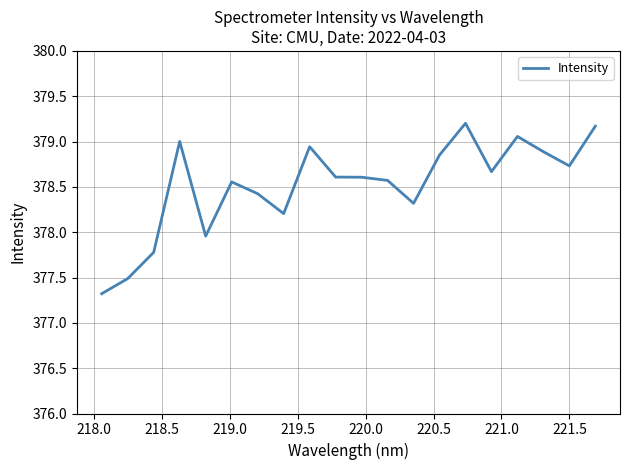

What is the greatest value displayed?

379.2